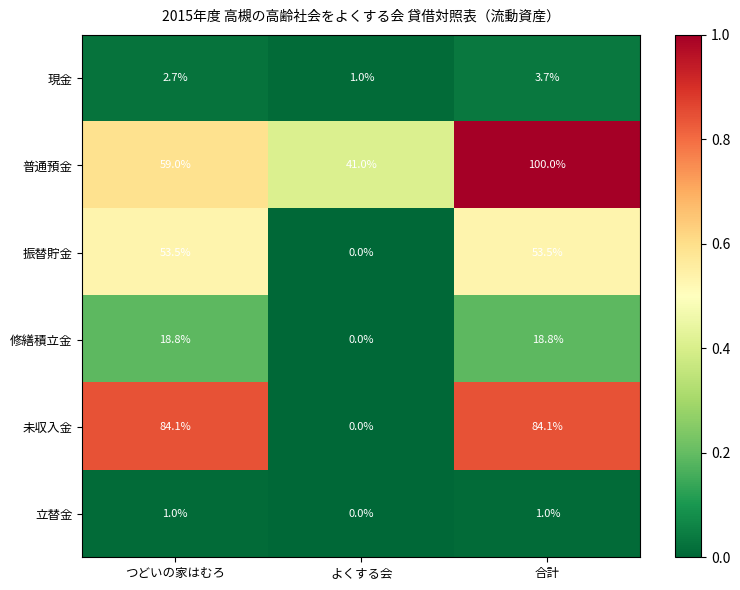

Which label corresponds to the largest value in the chart?

合計